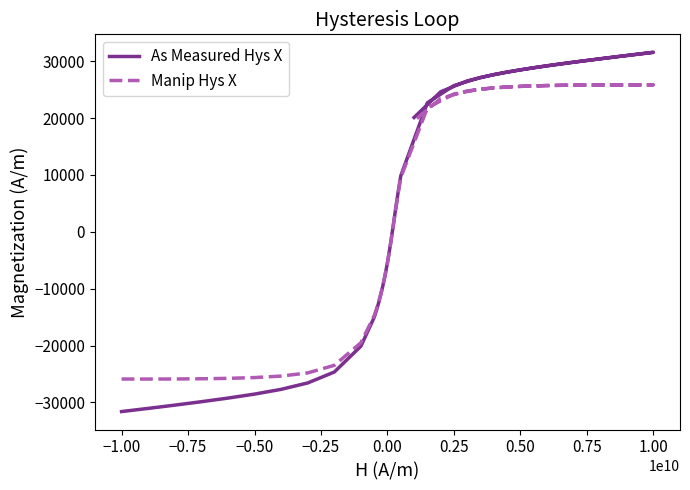

How many distinct data groups are displayed?

2